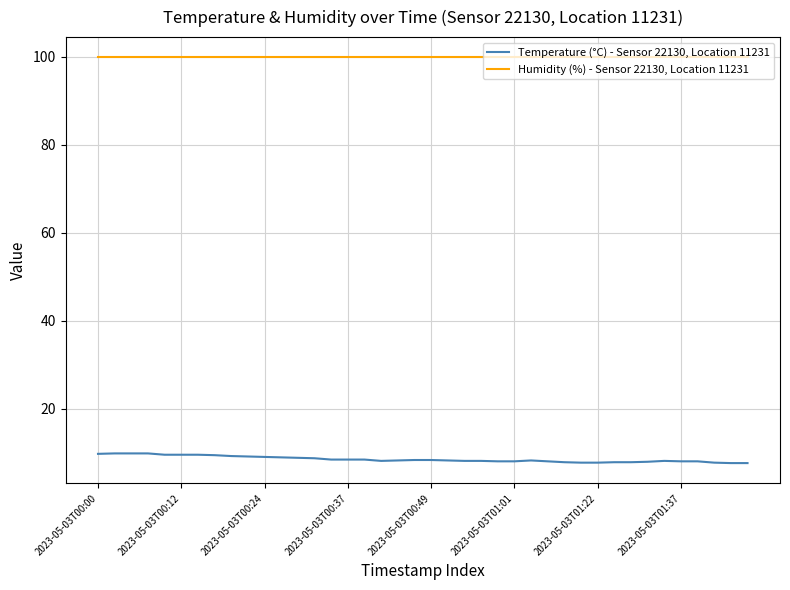

List the series in order of their peak value, lowest first.

Temperature (°C) - Sensor 22130, Location 11231, Humidity (%) - Sensor 22130, Location 11231